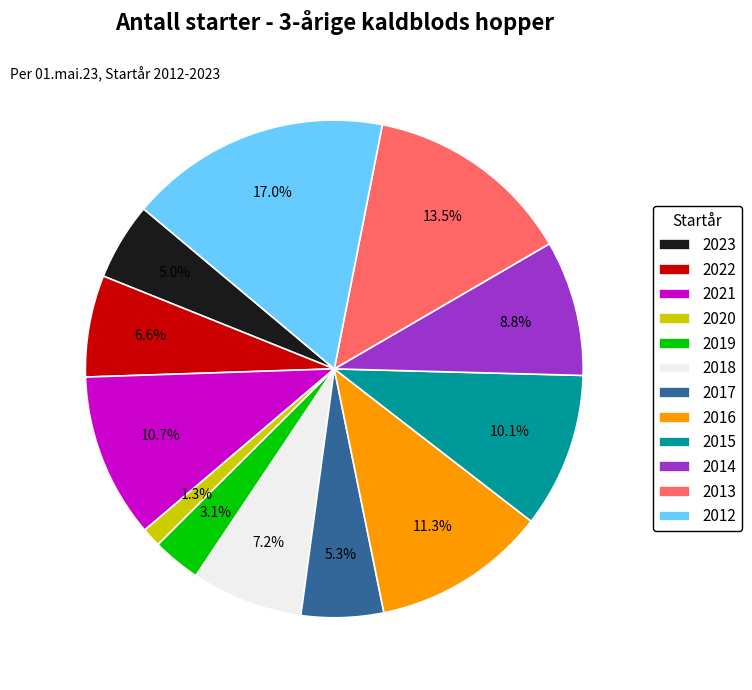

How much of the chart is everything except 2022?

93.4%